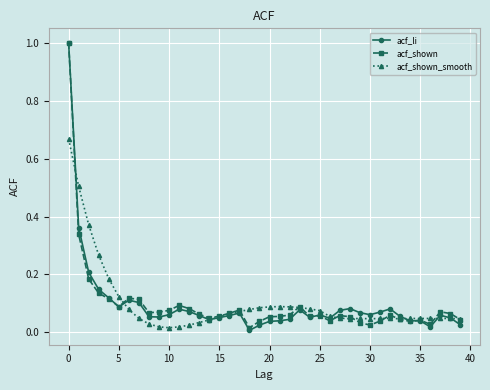

What is the maximum value shown in the chart?

1.0